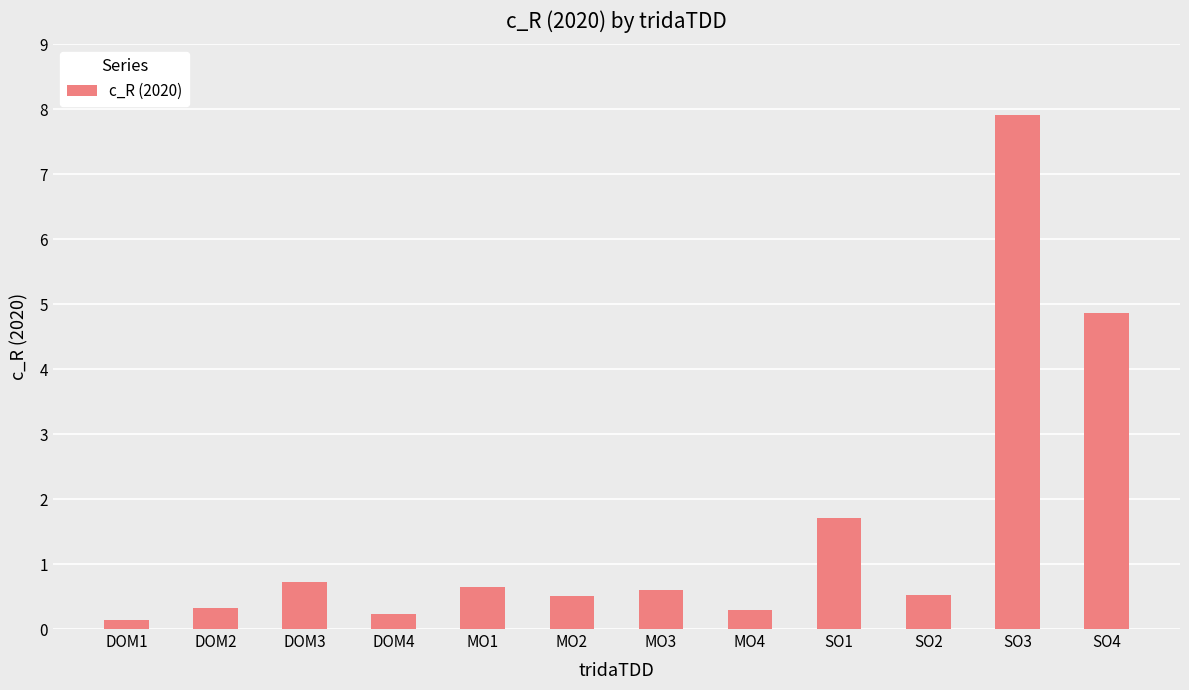

Between SO4 and DOM3, which is larger?

SO4